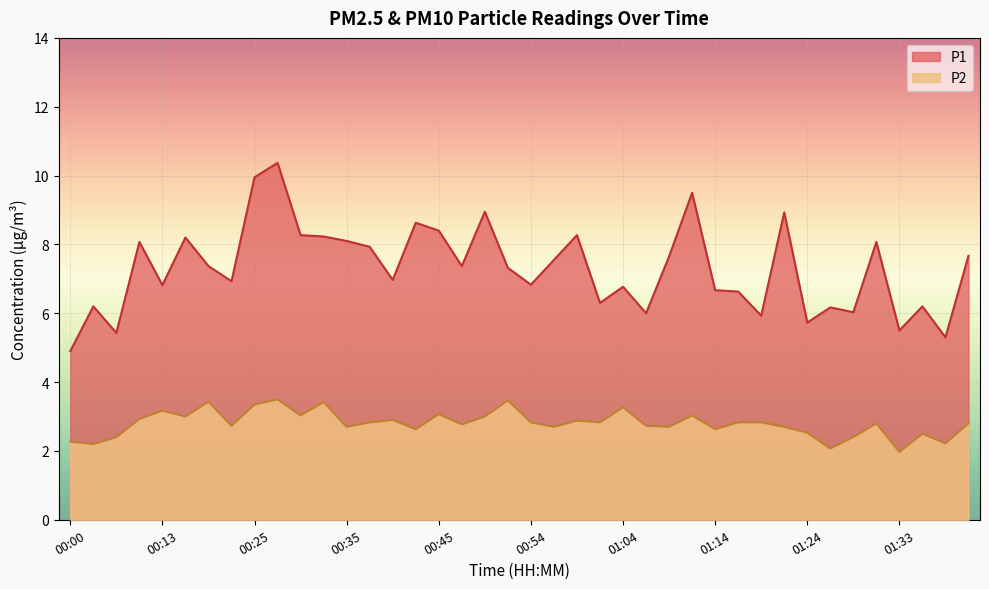

Which series has the largest range (max minus min)?

P1